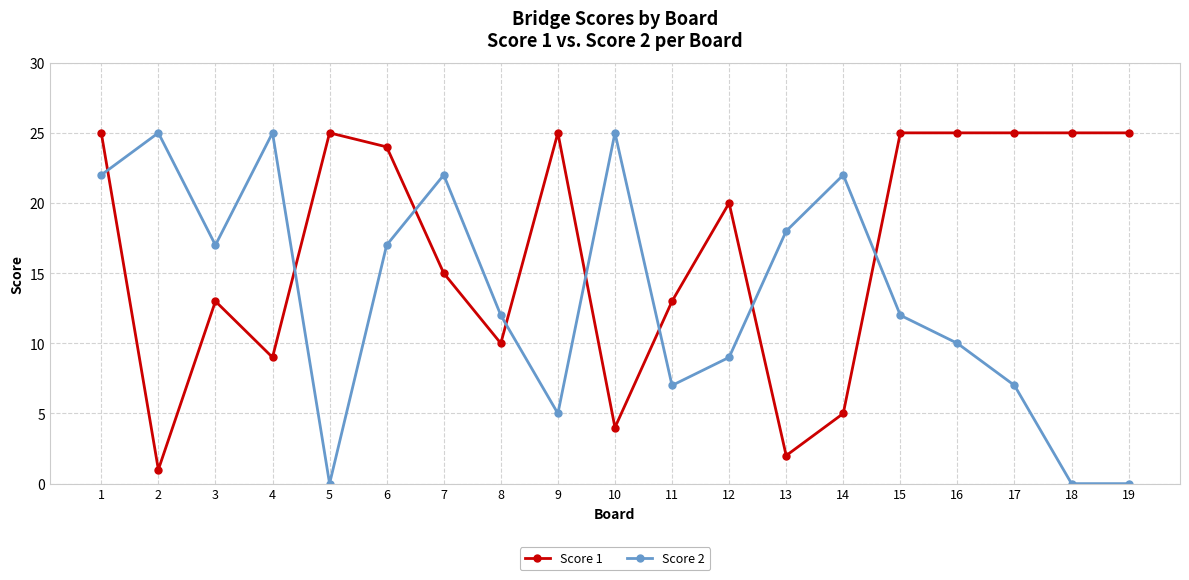

What is the difference between the maximum and second lowest values in the Score 1 series?

23